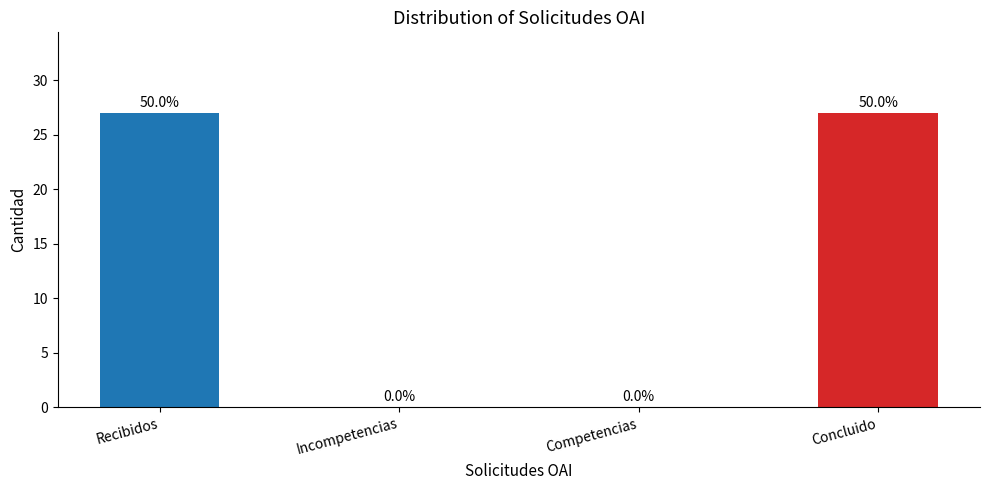

What is the difference between the values at Recibidos and Competencias?

27